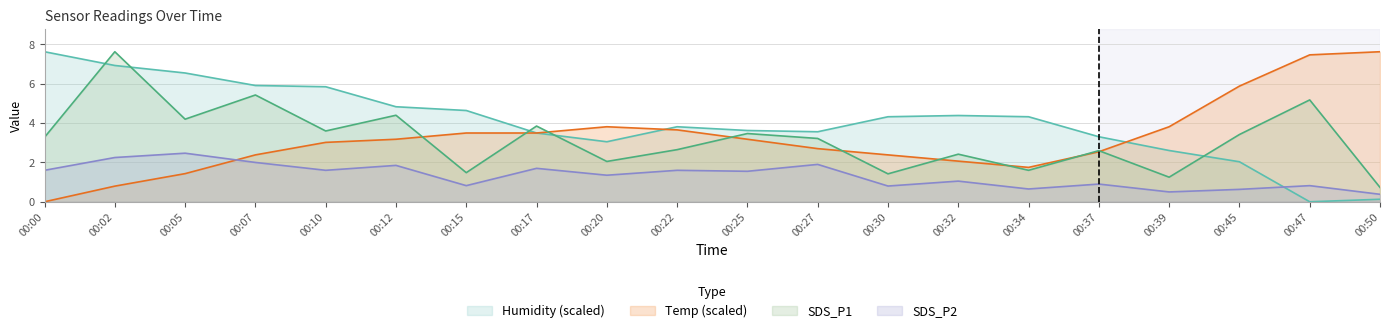

Which series has the widest spread of values?

Temp